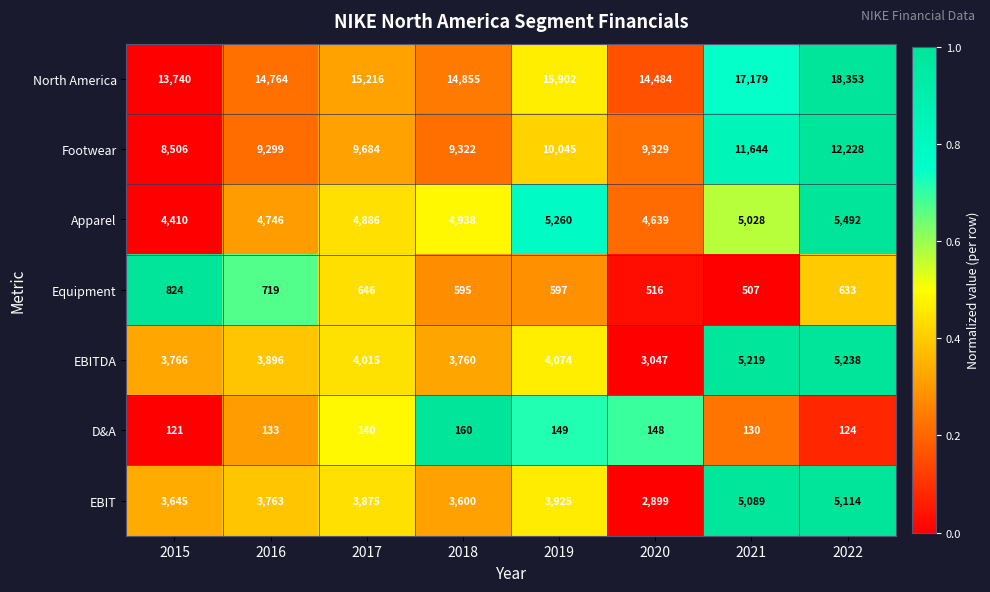

What is the difference between the maximum and minimum values in the D&A series?

39